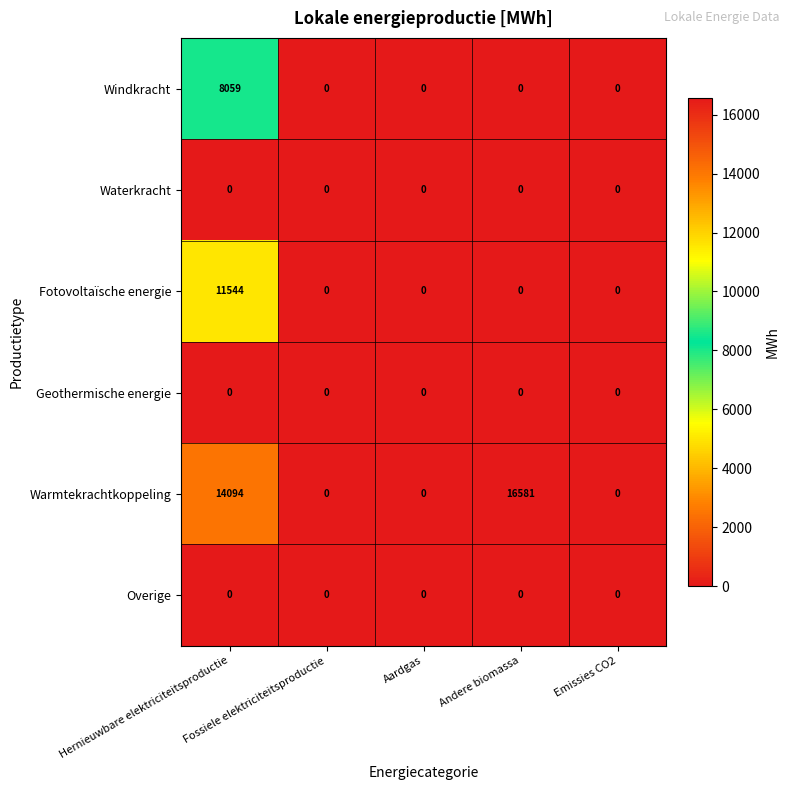

What is the difference between the maximum and second lowest values in the Warmtekrachtkoppeling series?

16581